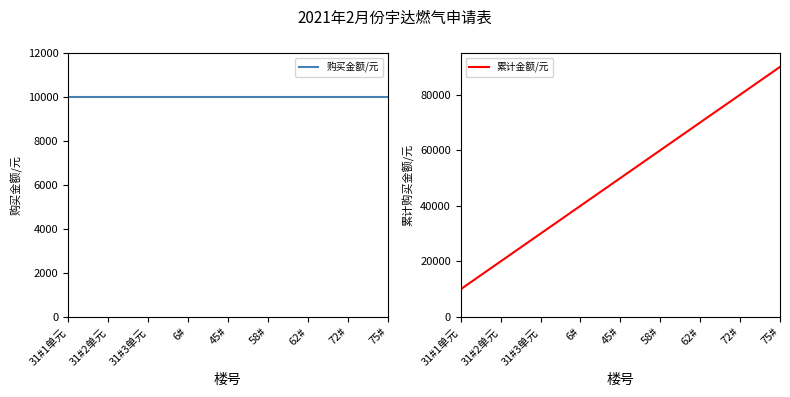

True or false: 购买金额/元 and 累计金额/元 intersect in this chart.

False